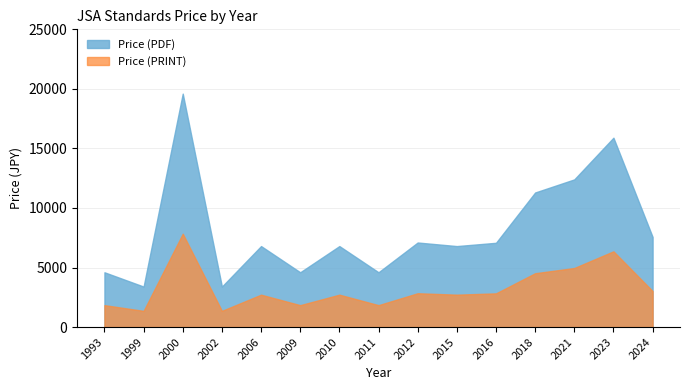

True or false: Price (PRINT) and Price (PDF) intersect in this chart.

False